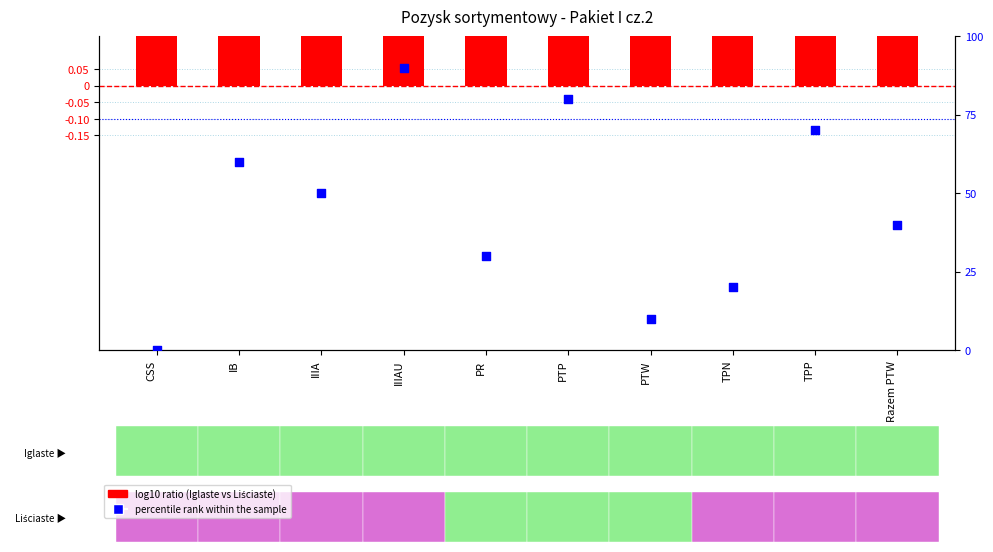

Which series has the largest Y range (max minus min)?

percentile rank within the sample